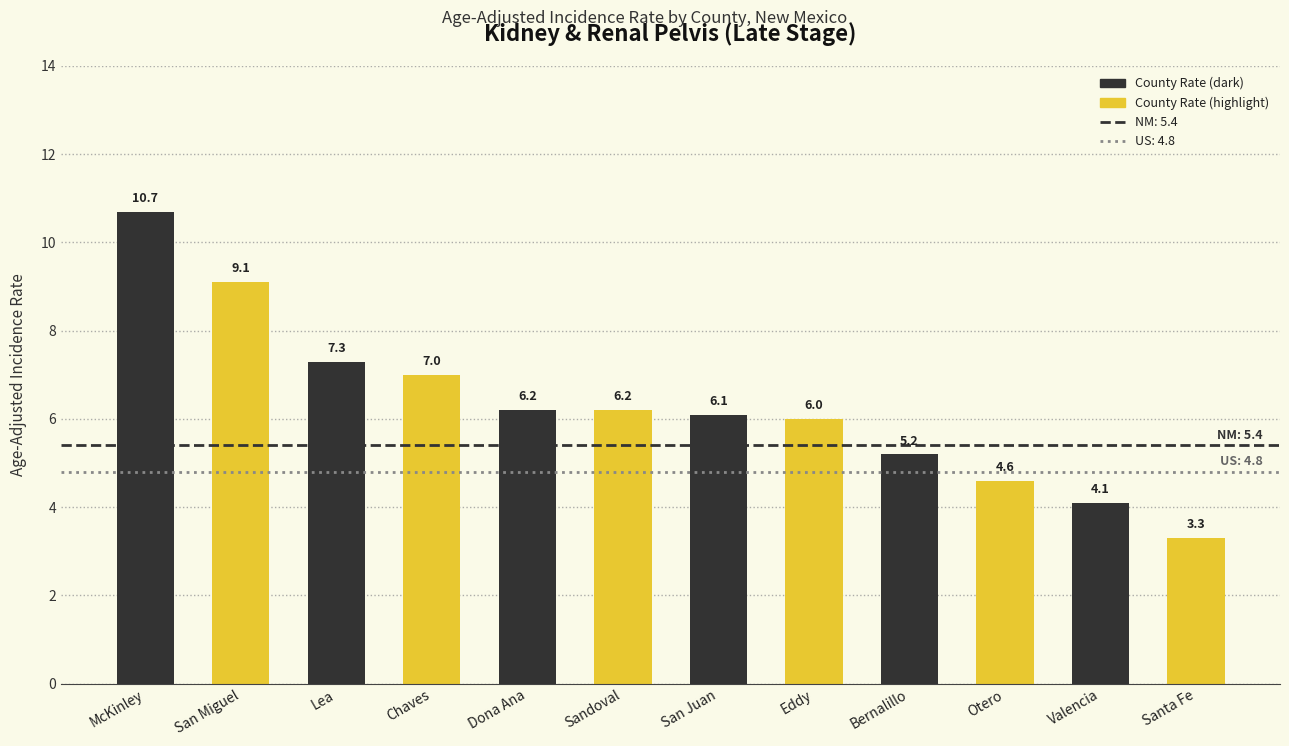

What is the minimum value shown in the chart?

3.3